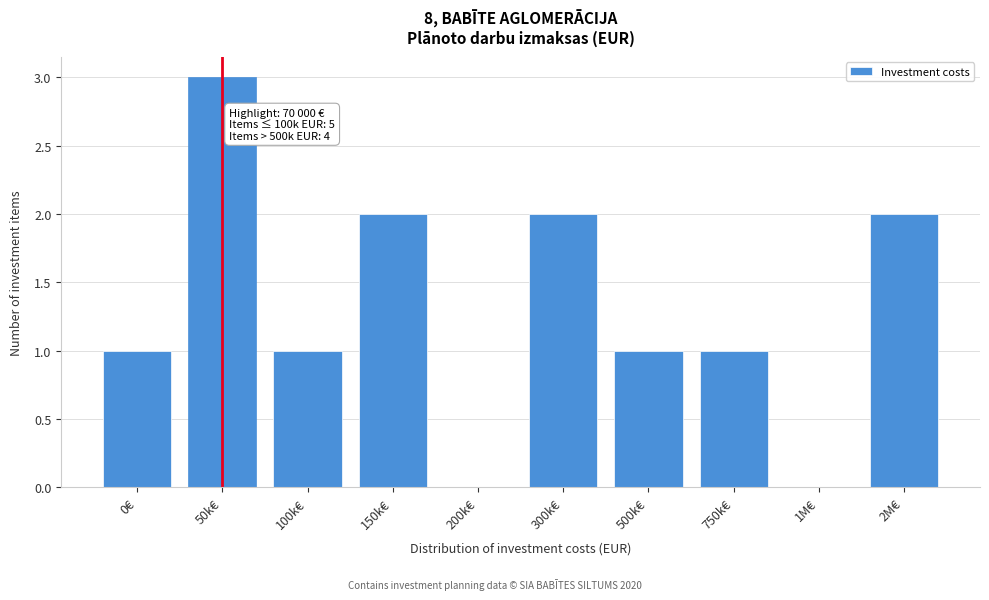

Reading right to left, transcribe all the data shown in this chart.

2M€=2	1M€=0	750k€=1	500k€=1	300k€=2	200k€=0	150k€=2	100k€=1	50k€=3	0€=1